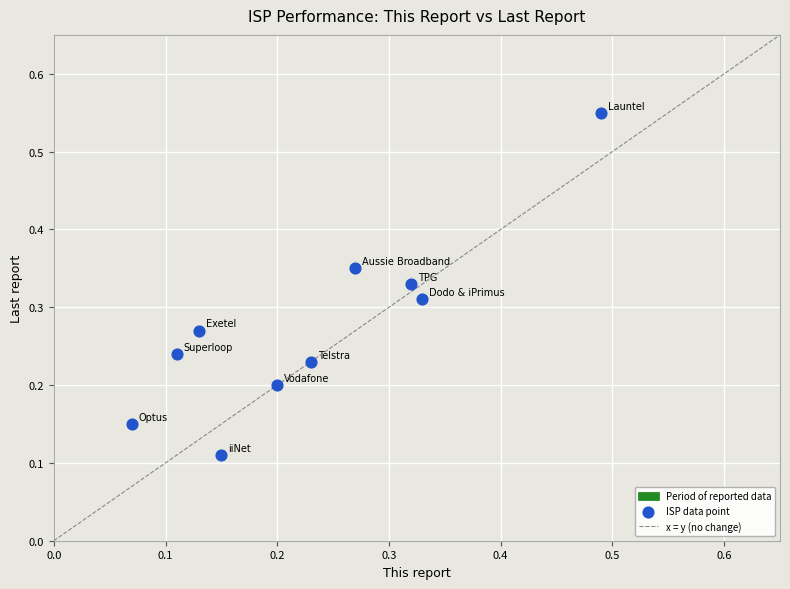

What is the range of Y values (max minus min)?

0.4